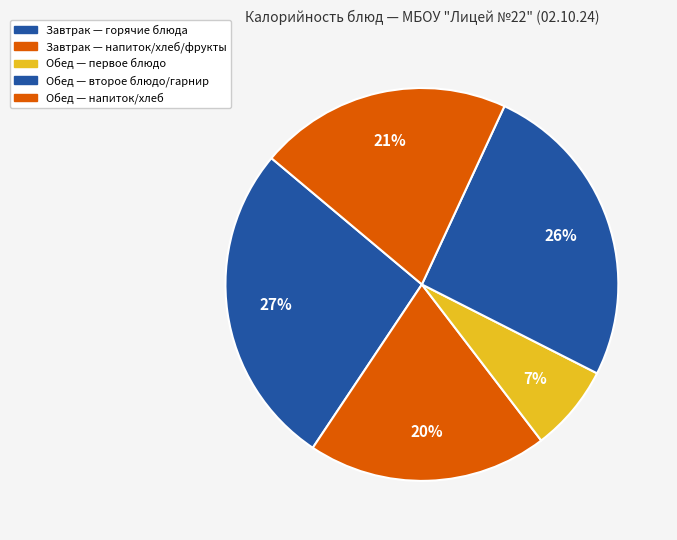

Count the number of slices in the pie.

5